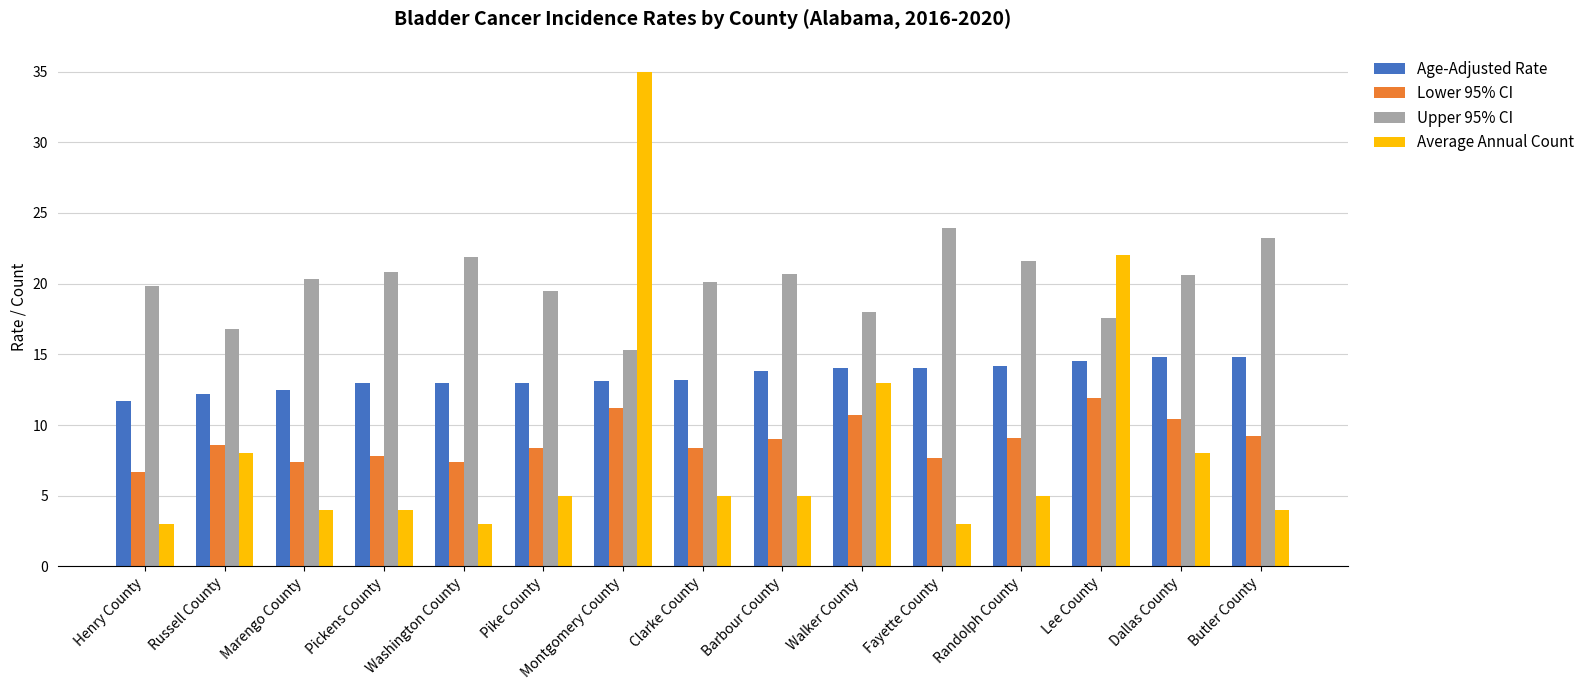

What are all the series names shown in the legend?

Age-Adjusted Rate, Lower 95% CI, Upper 95% CI, Average Annual Count